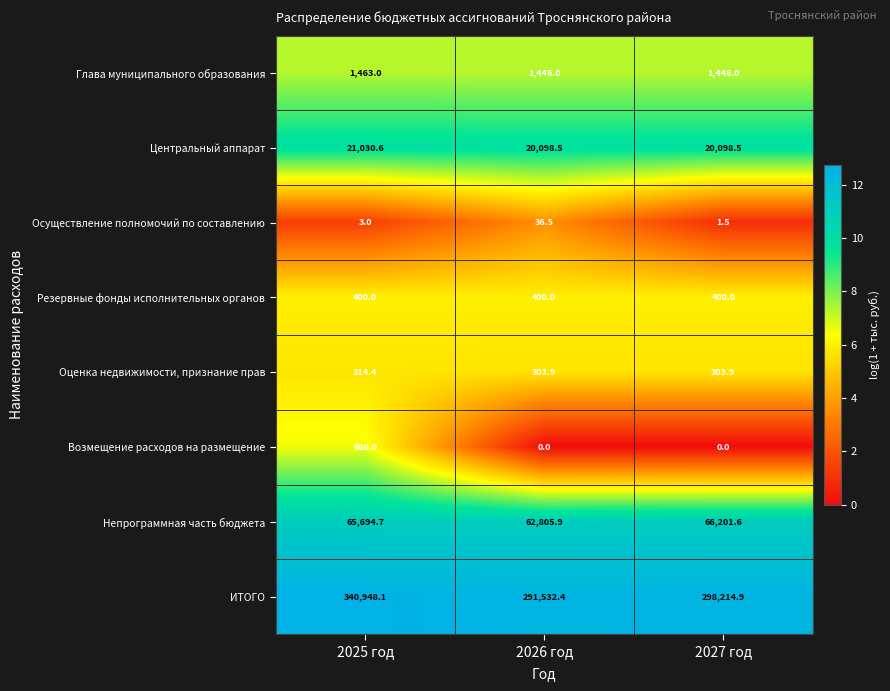

Reading right to left, what are all the values shown in this chart?

Глава муниципального образования: 1446.0	1446.0	1463.0
Центральный аппарат: 20098.5	20098.5	21030.6
Осуществление полномочий по составлению: 1.5	36.5	3.0
Резервные фонды исполнительных органов: 400.0	400.0	400.0
Оценка недвижимости, признание прав: 303.9	303.9	314.4
Возмещение расходов на размещение: 0.0	0.0	680.0
Непрограммная часть бюджета: 66201.6	62805.9	65694.7
ИТОГО: 298214.9	291532.4	340948.1